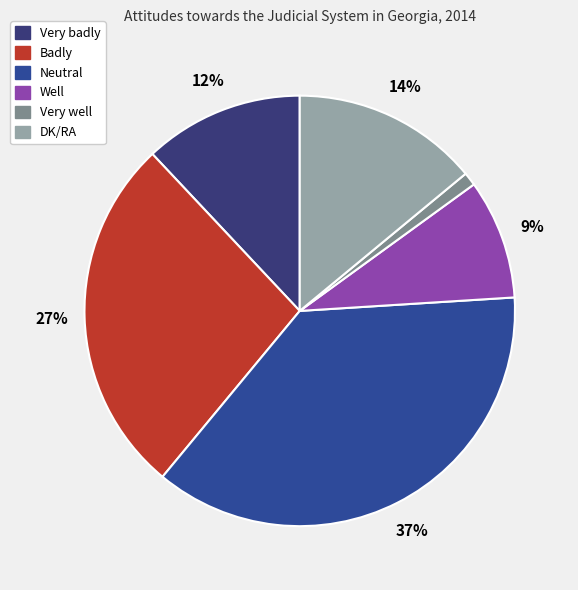

Which slice is the largest?

Neutral